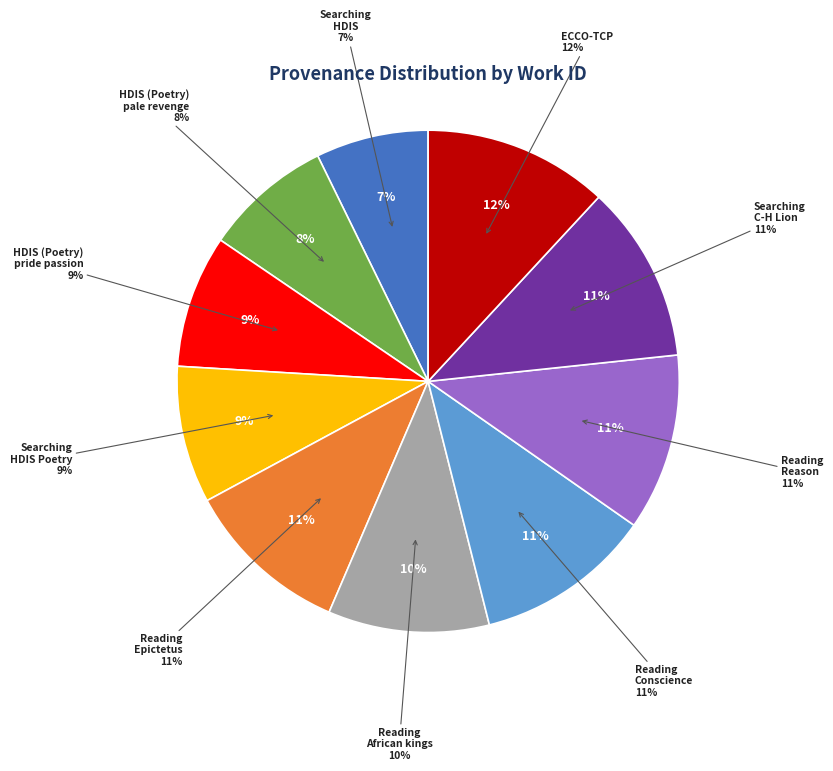

True or false: HDIS (Poetry) - pale revenge accounts for 8% of the total.

True